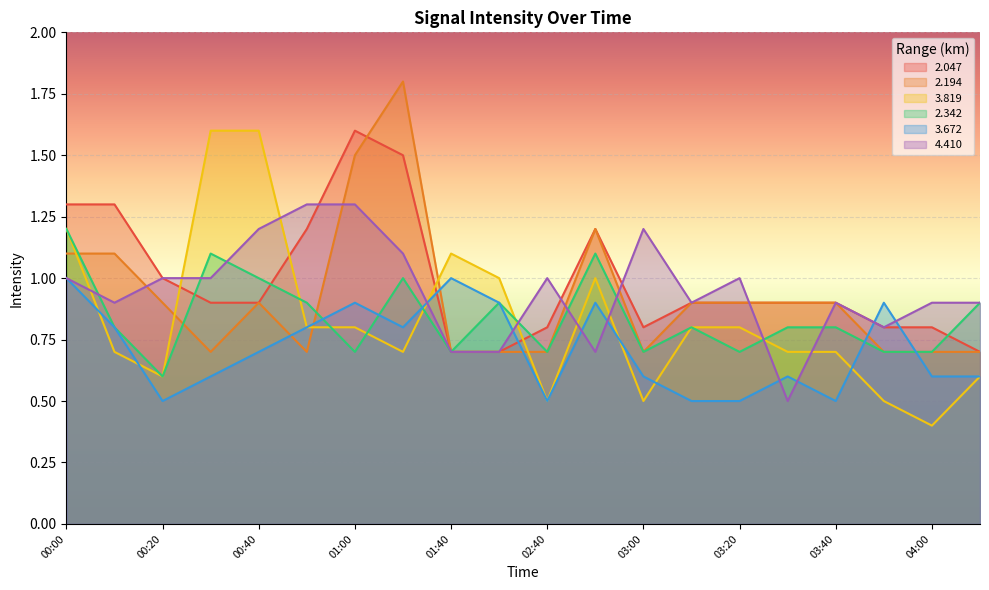

At how many categories does at least one series exceed 0?

20